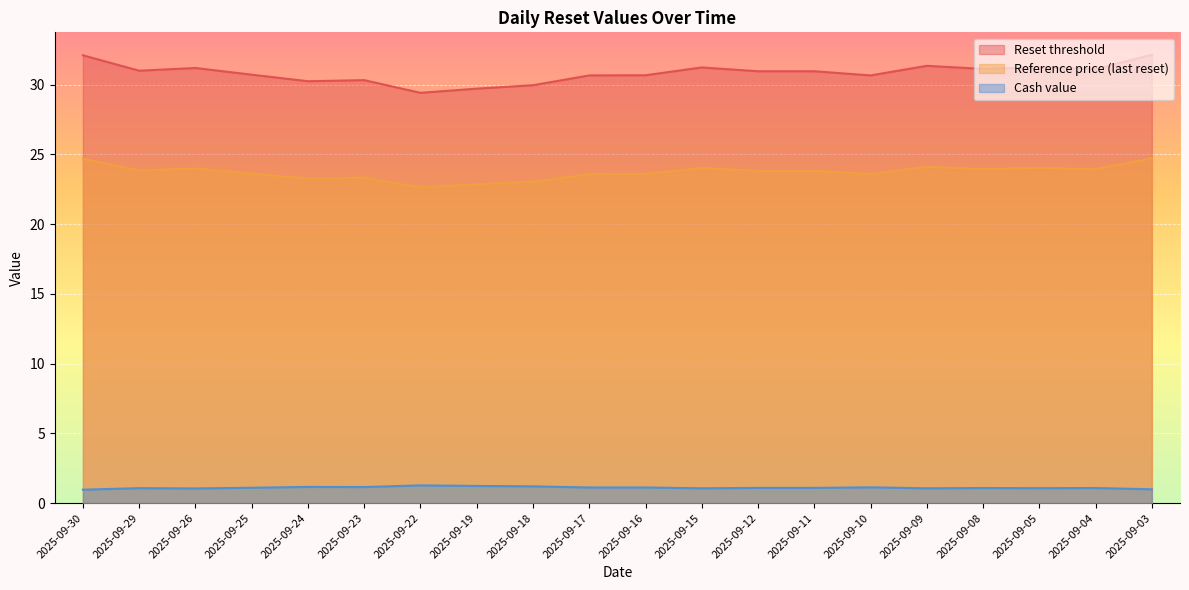

Which category has the lowest value across all series?

2025-09-30